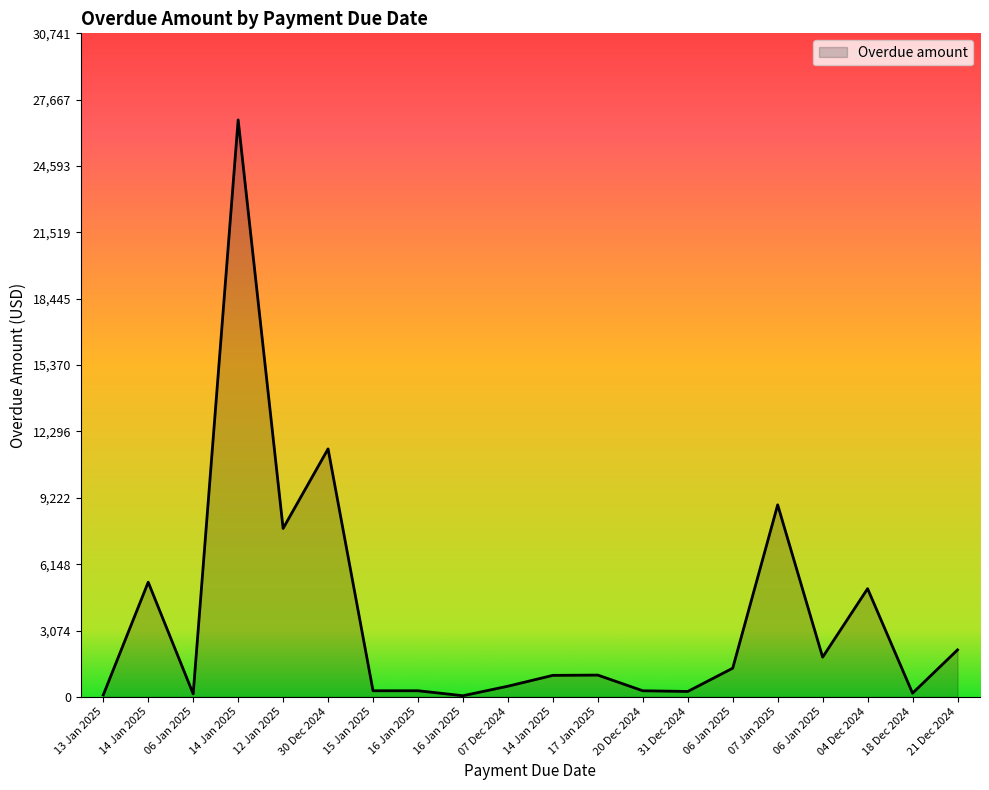

Rank the categories by value from lowest to highest.

16 Jan 2025, 13 Jan 2025, 06 Jan 2025, 18 Dec 2024, 31 Dec 2024, 20 Dec 2024, 15 Jan 2025, 16 Jan 2025, 07 Dec 2024, 14 Jan 2025, 17 Jan 2025, 06 Jan 2025, 06 Jan 2025, 21 Dec 2024, 04 Dec 2024, 14 Jan 2025, 12 Jan 2025, 07 Jan 2025, 30 Dec 2024, 14 Jan 2025